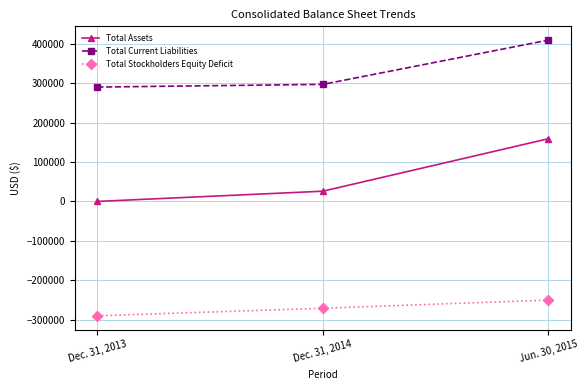

How many lines are shown in the chart?

3